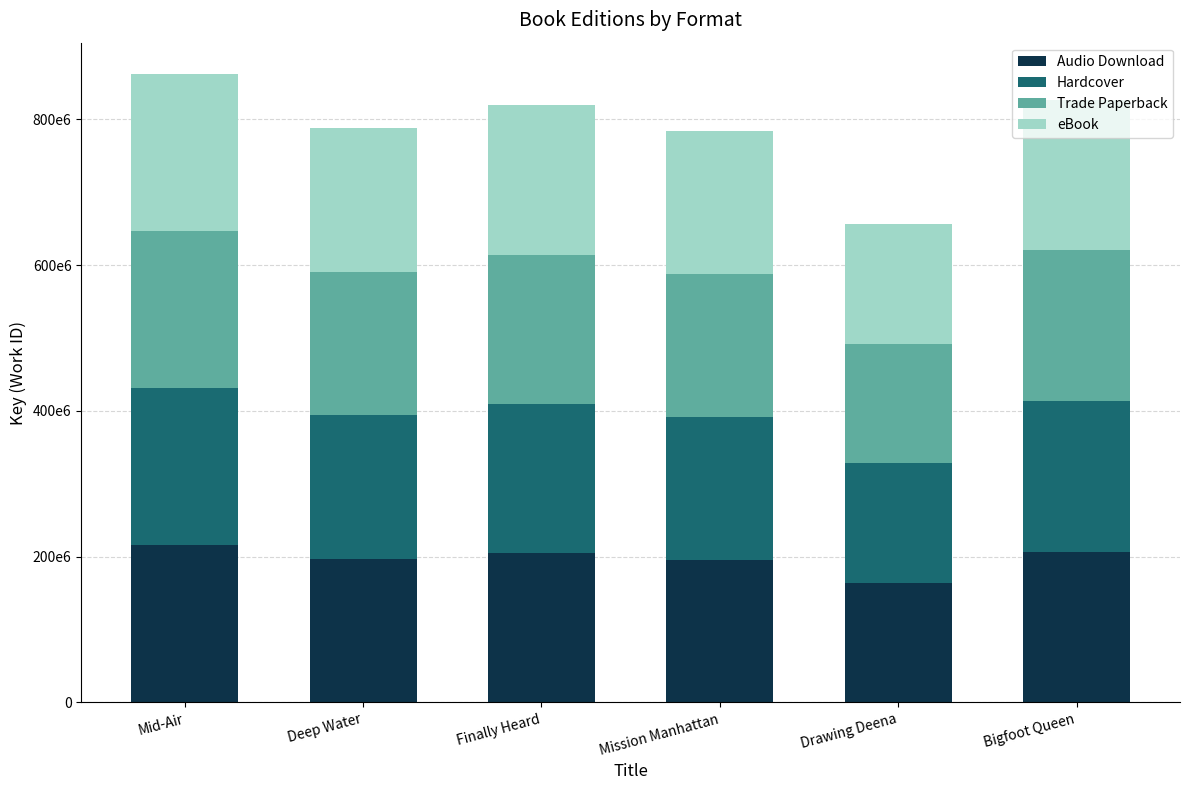

The Trade Paperback series shows 383127636 at Mid-Air. True or false?

False